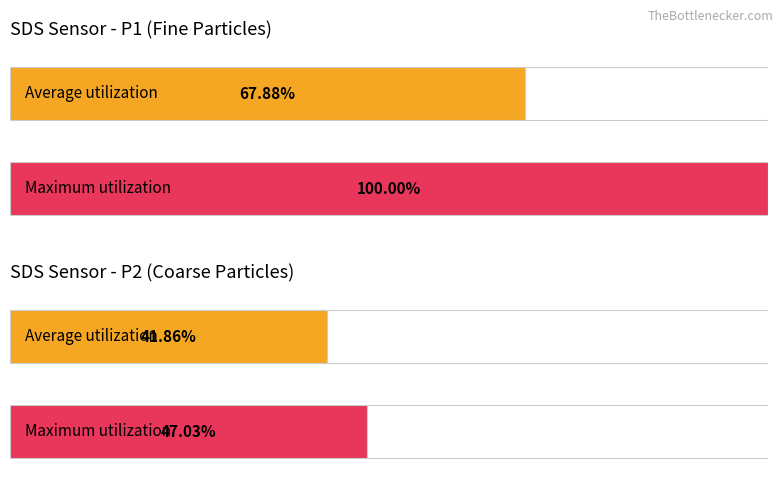

List the series in order of their peak value, highest first.

Maximum utilization, Average utilization